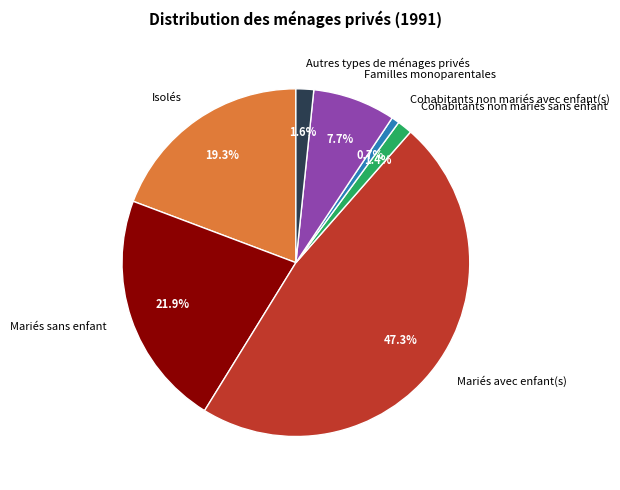

Count the number of slices in the pie.

7